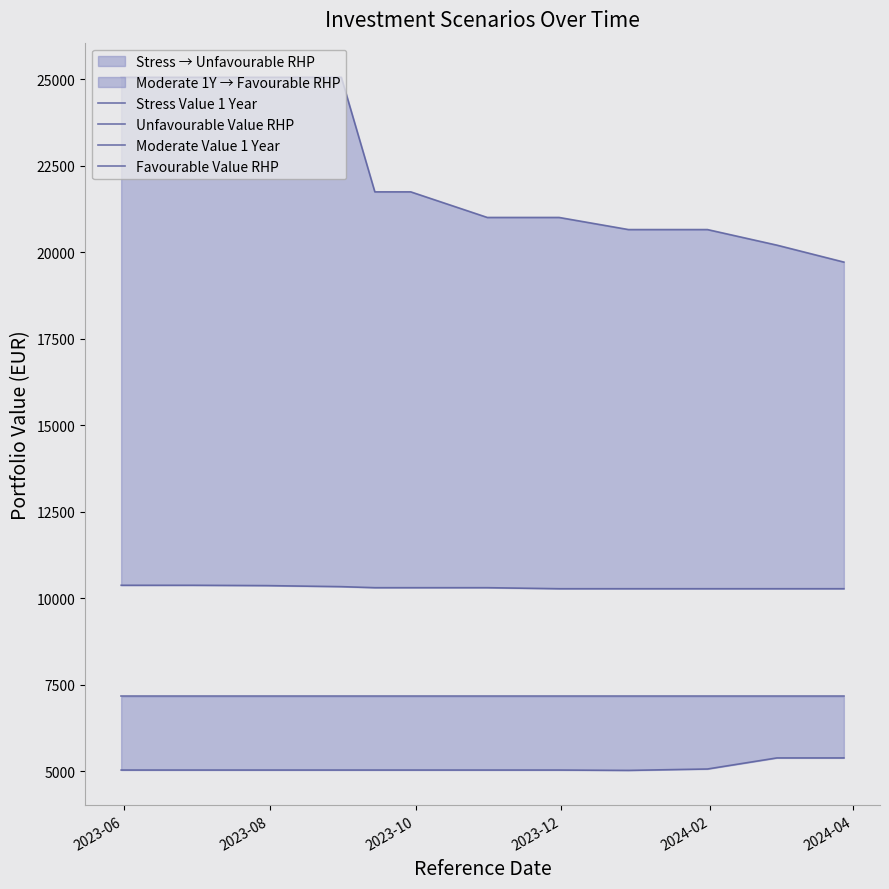

What is the average value of the Stress Value 1 Year series?

5100